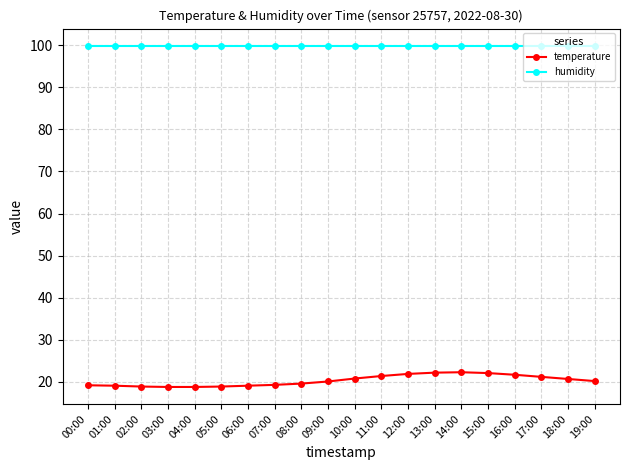

What is the highest value of the temperature series?

22.3